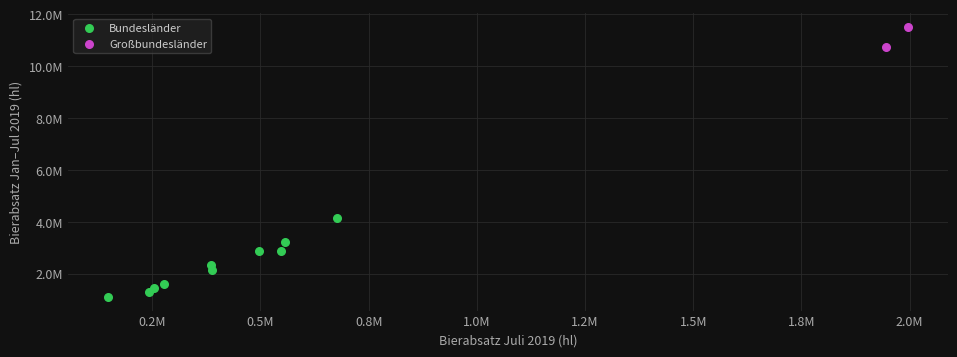

Which series contains the lowest Y value?

Bundesländer